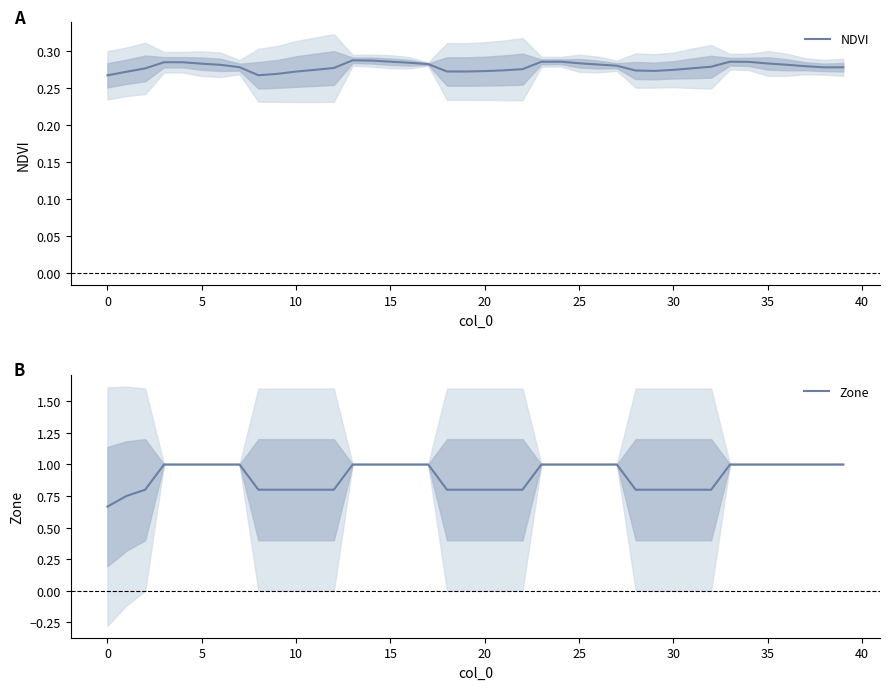

True or false: NDVI has more than 2 interior local peaks.

True